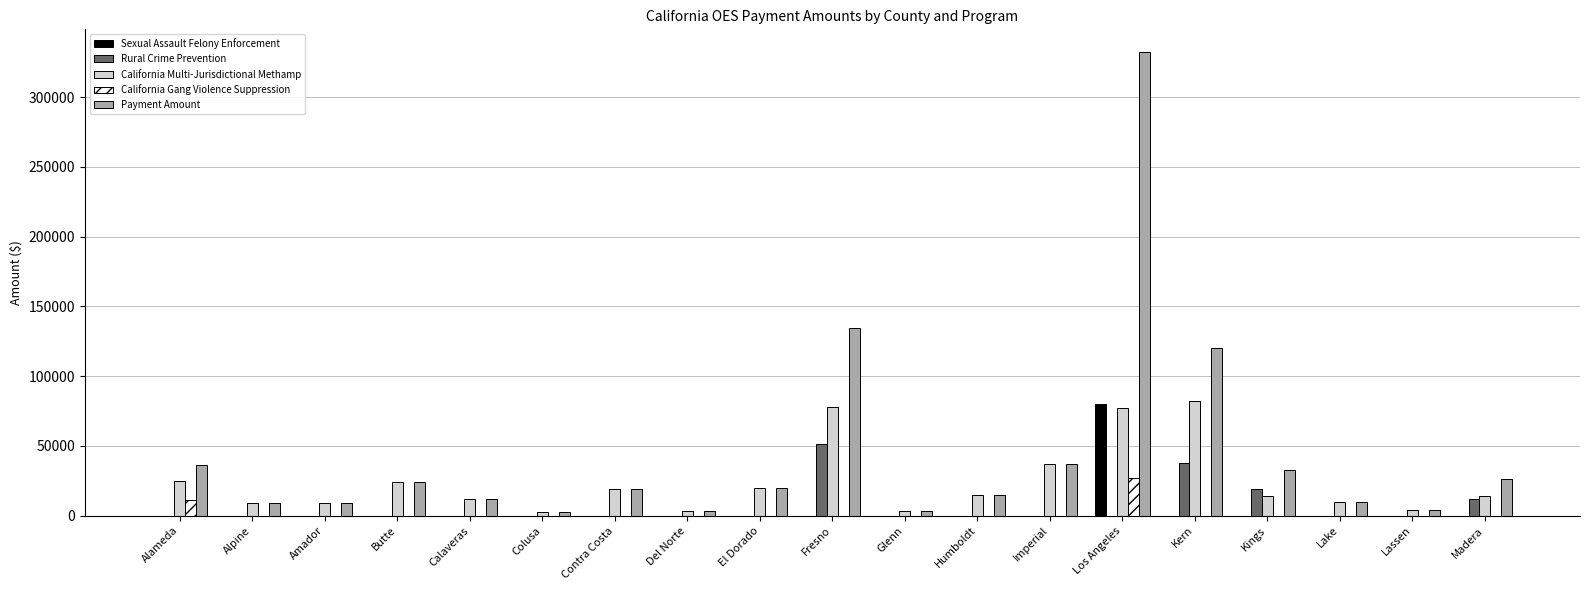

How many distinct data groups are displayed?

5